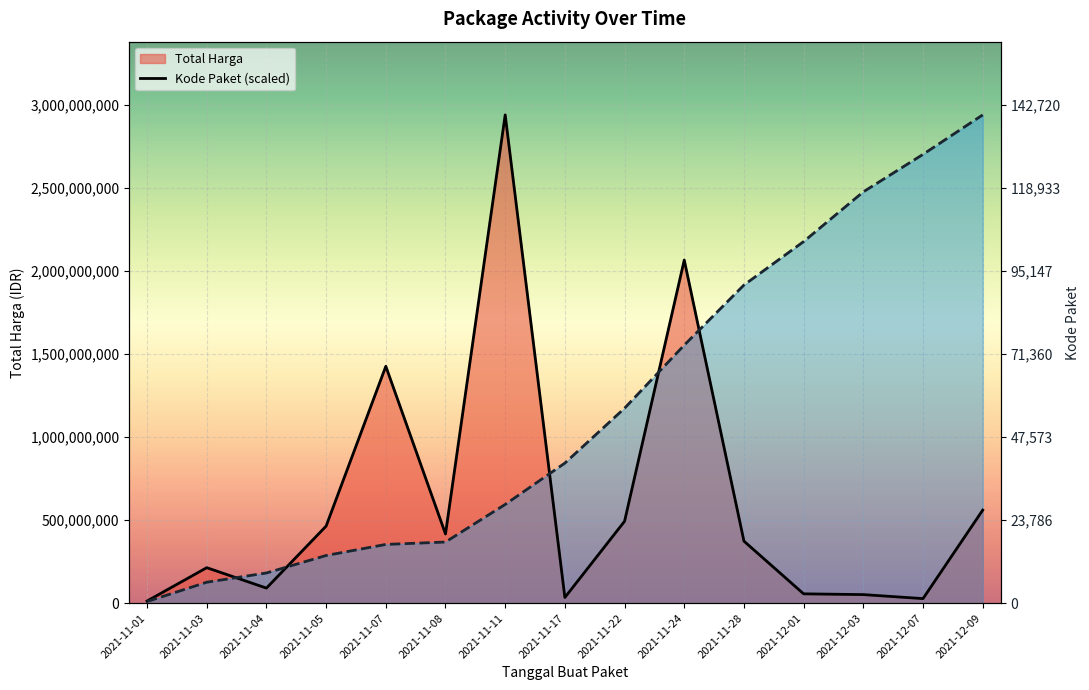

The value of Kode Paket (line) at 2021-11-08 is 585922405.7. True or false?

False